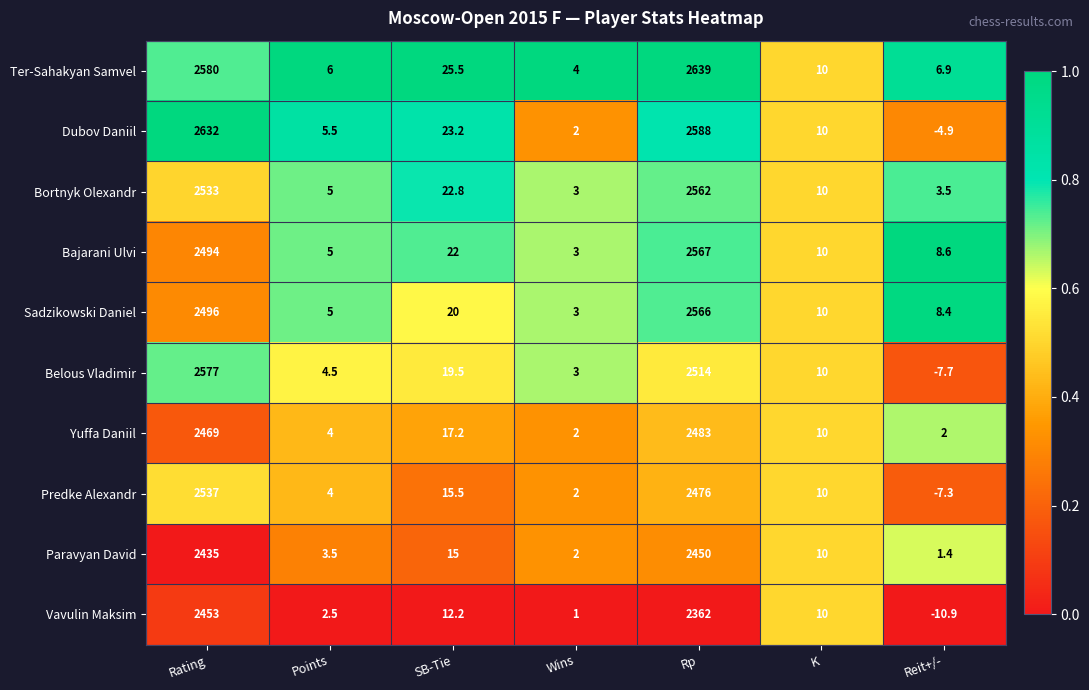

Count the number of data series in this chart.

10